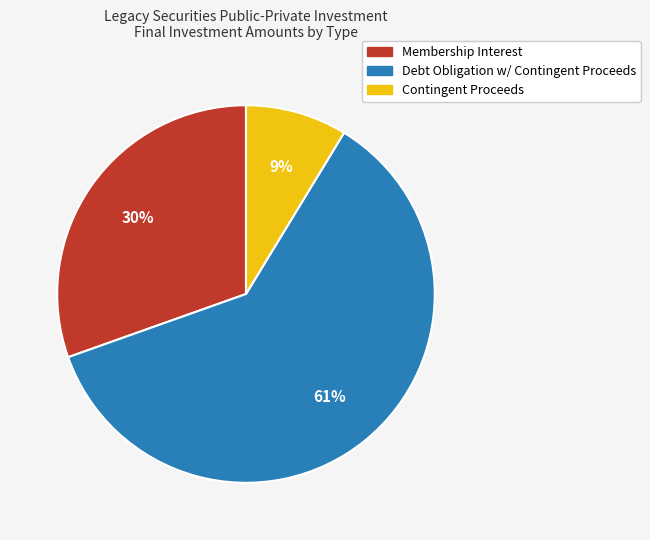

The Contingent Proceeds slice represents 9% of the pie. True or false?

True